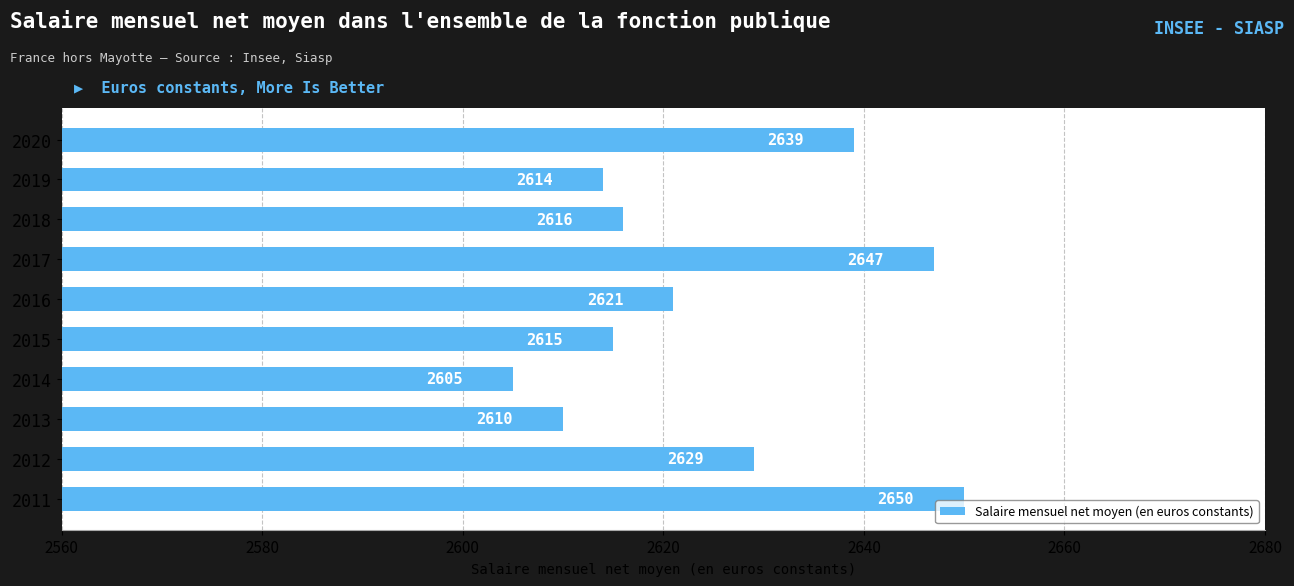

Which category has the lowest value across all series?

2014